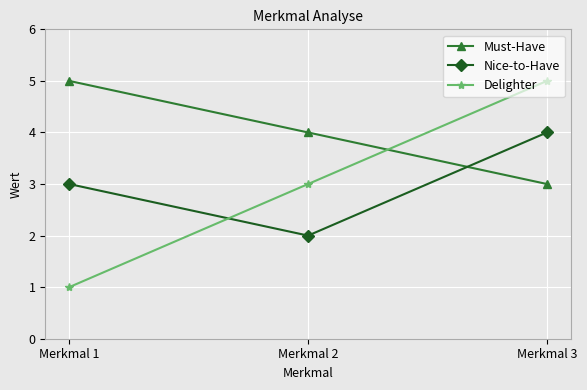

How many values in the Must-Have series are below 4?

1